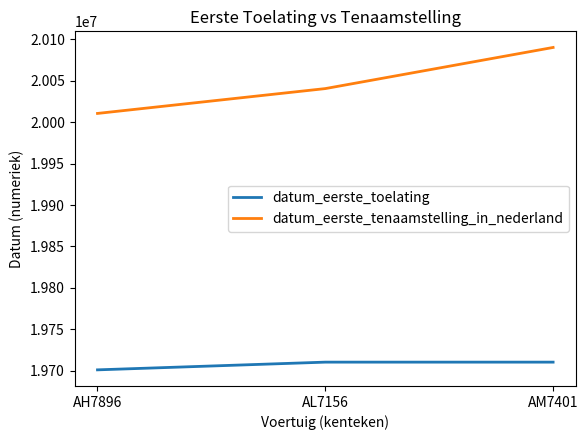

What are all the series names shown in the legend?

datum_eerste_toelating, datum_eerste_tenaamstelling_in_nederland